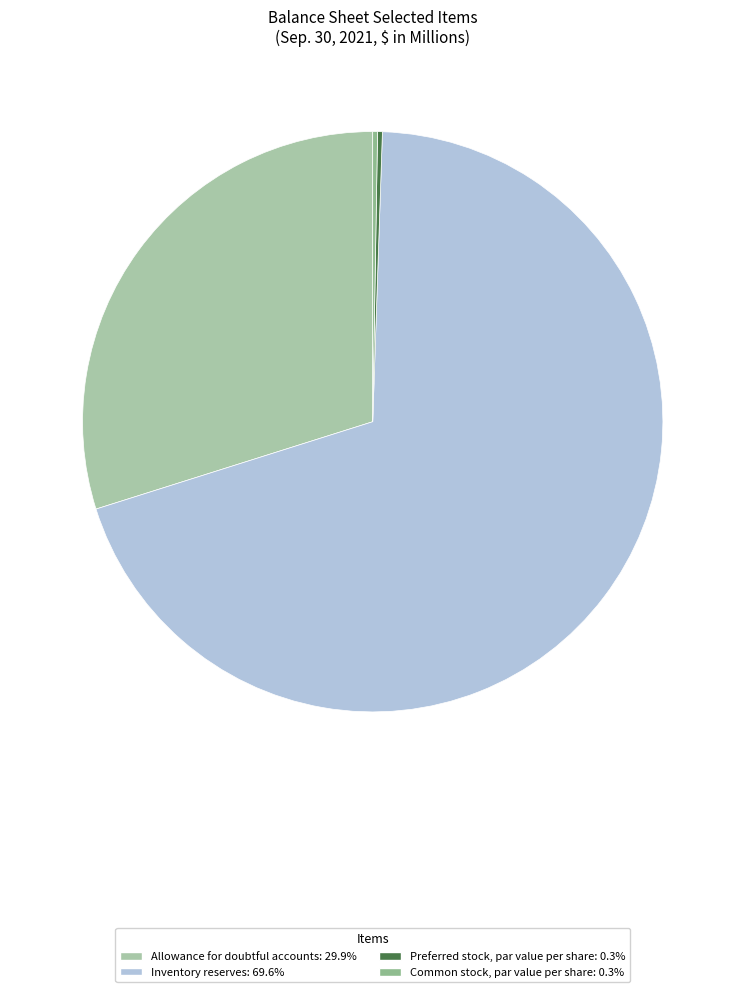

How many segments does this pie chart have?

4